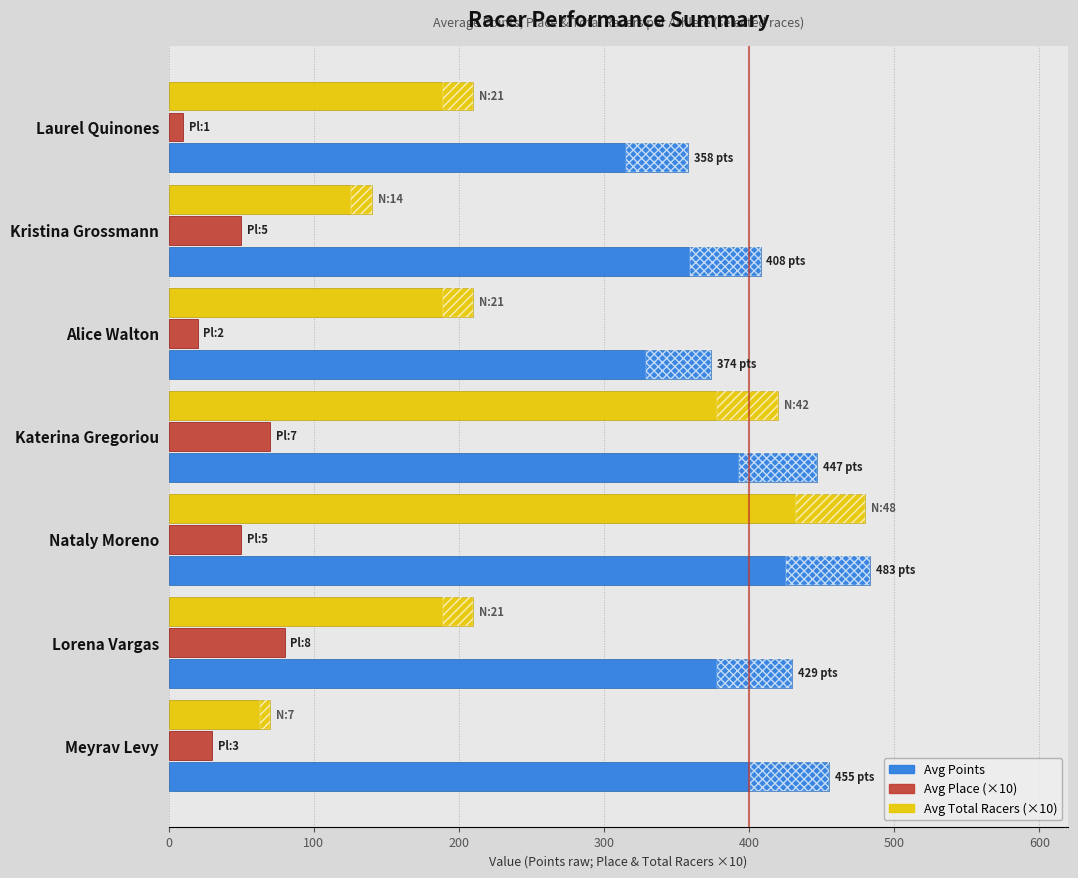

What are all the series names shown in the legend?

Avg Points, Avg Place (×10), Avg Total Racers (×10)